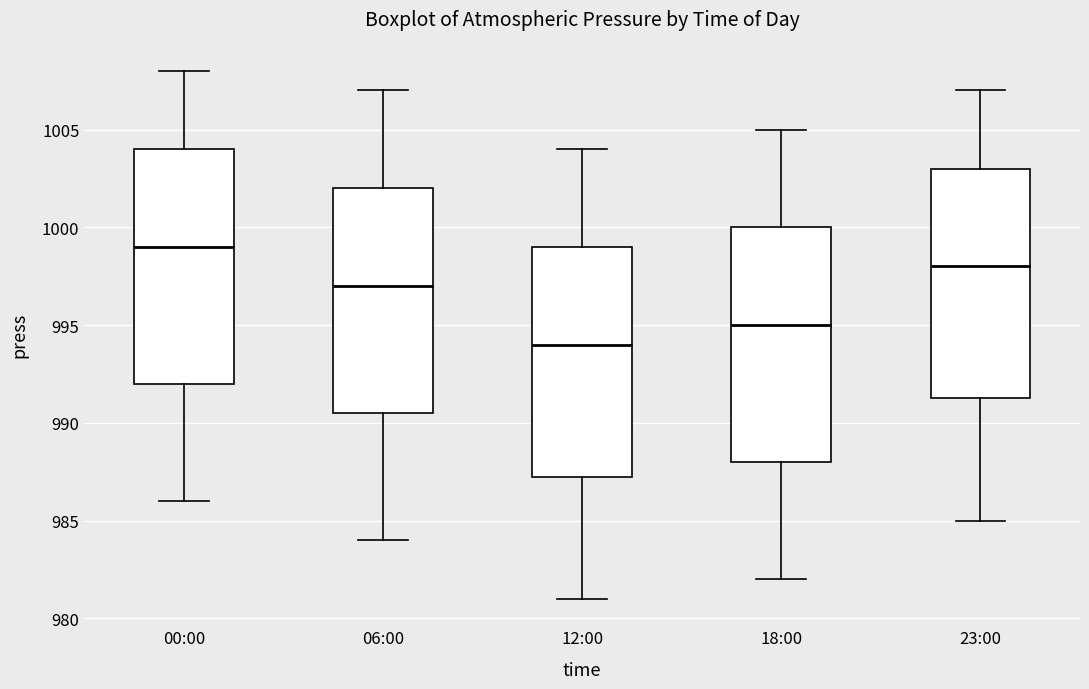

Which box has the highest median line?

00:00